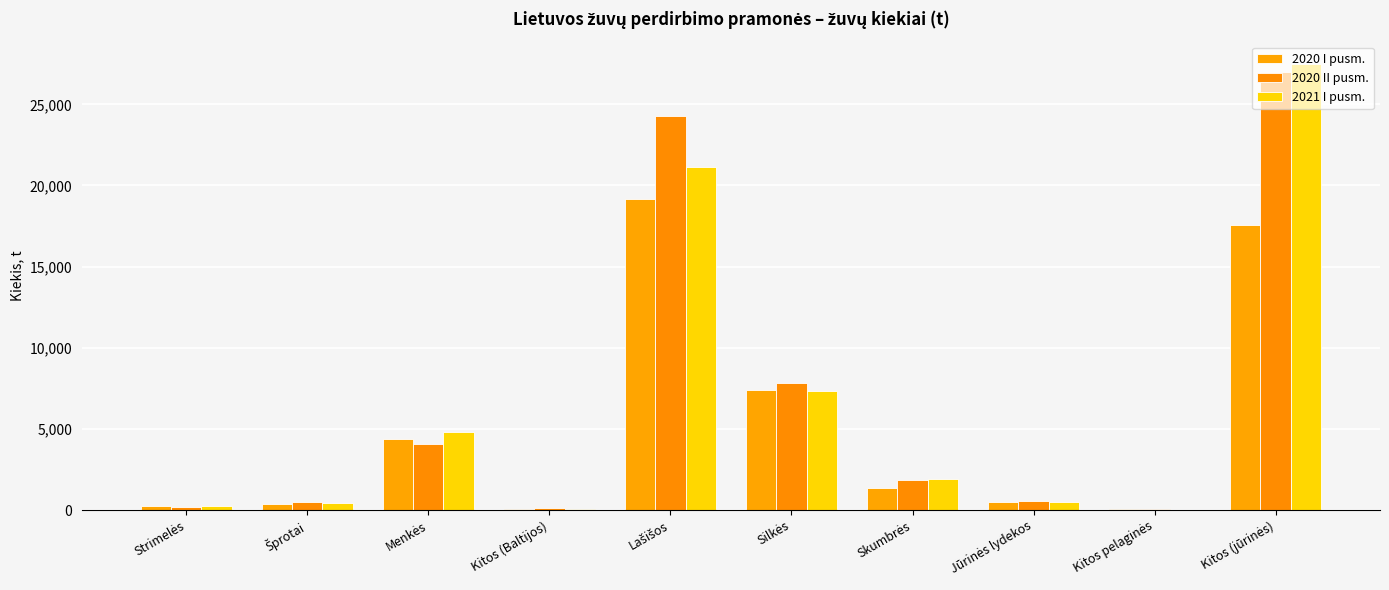

What are all the series names shown in the legend?

2020 I pusm., 2020 II pusm., 2021 I pusm.